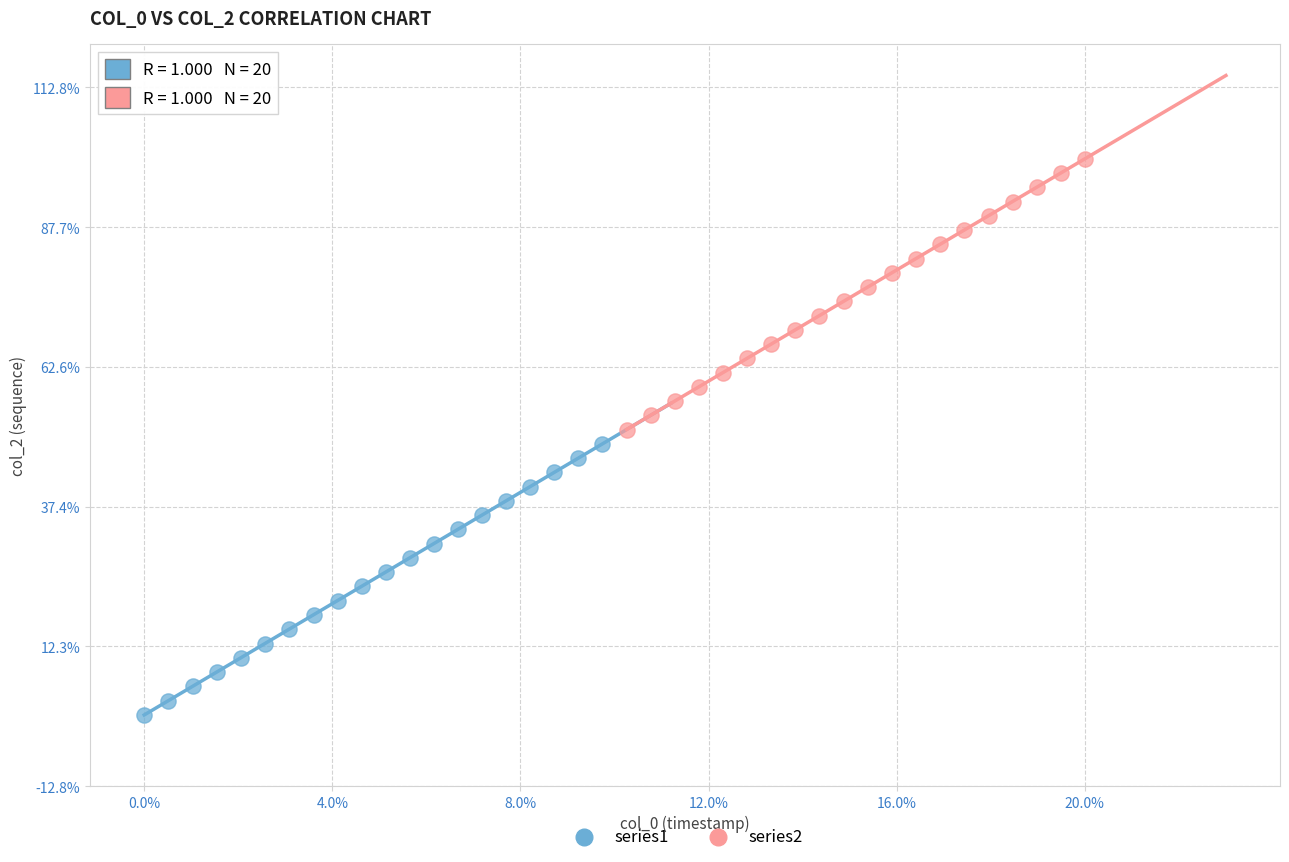

Which series reaches the maximum Y coordinate?

series2